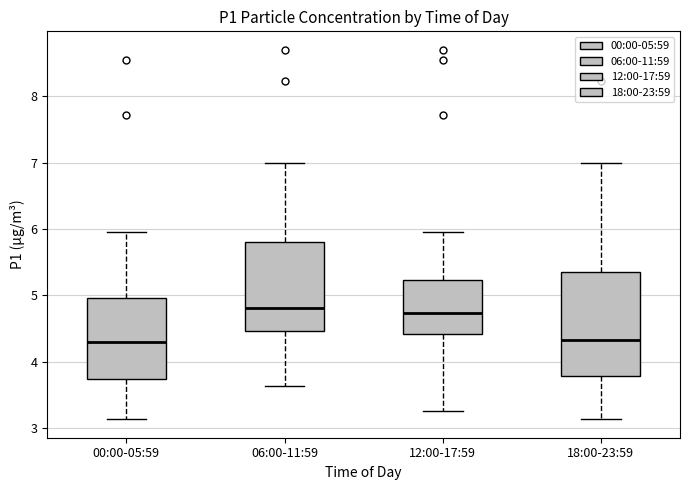

Which box is the tallest, from its lower edge to its upper edge?

18:00-23:59